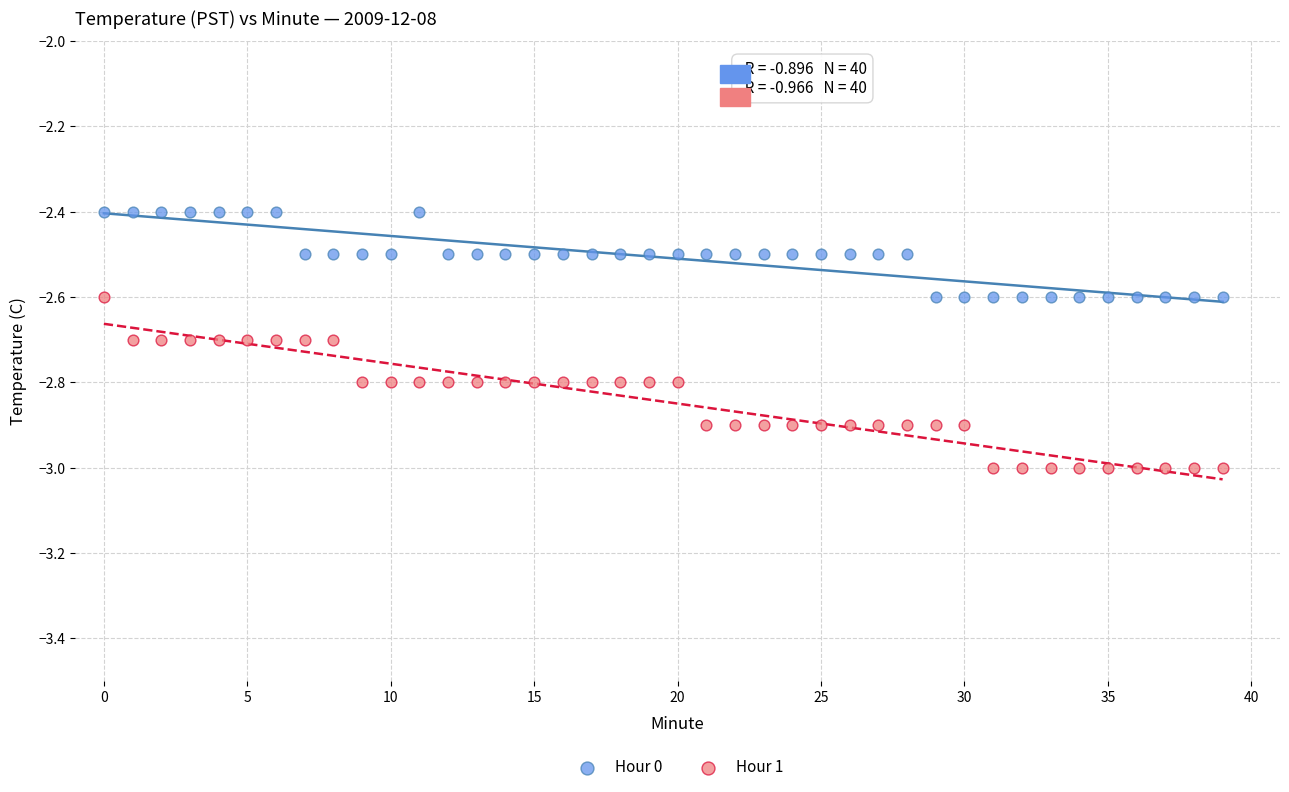

Across all data points, what is the range of Y values (max minus min)?

0.6